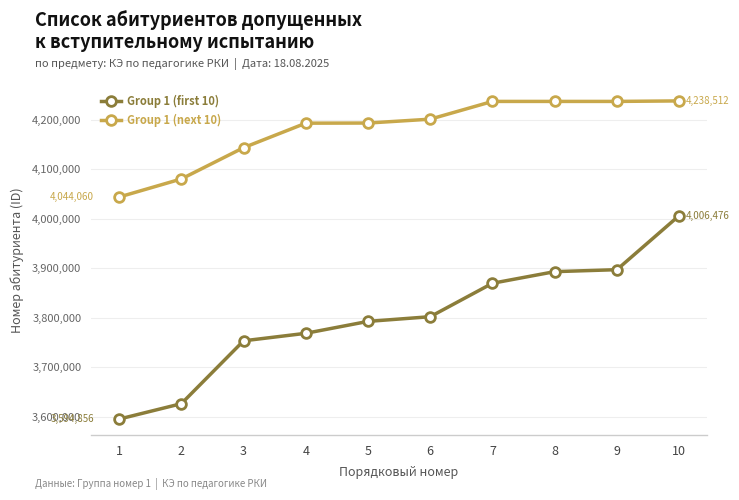

True or false: Group 1 (next 10) has a value of 6041951 at 10.

False